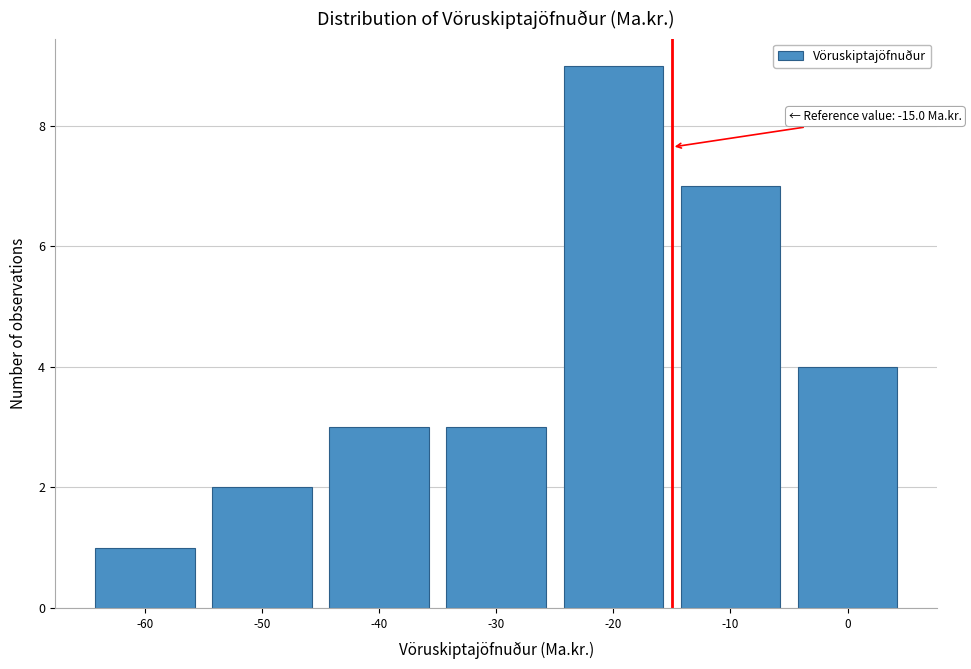

Reading right to left, list all the values displayed in this chart.

0=4	-10=7	-20=9	-30=3	-40=3	-50=2	-60=1